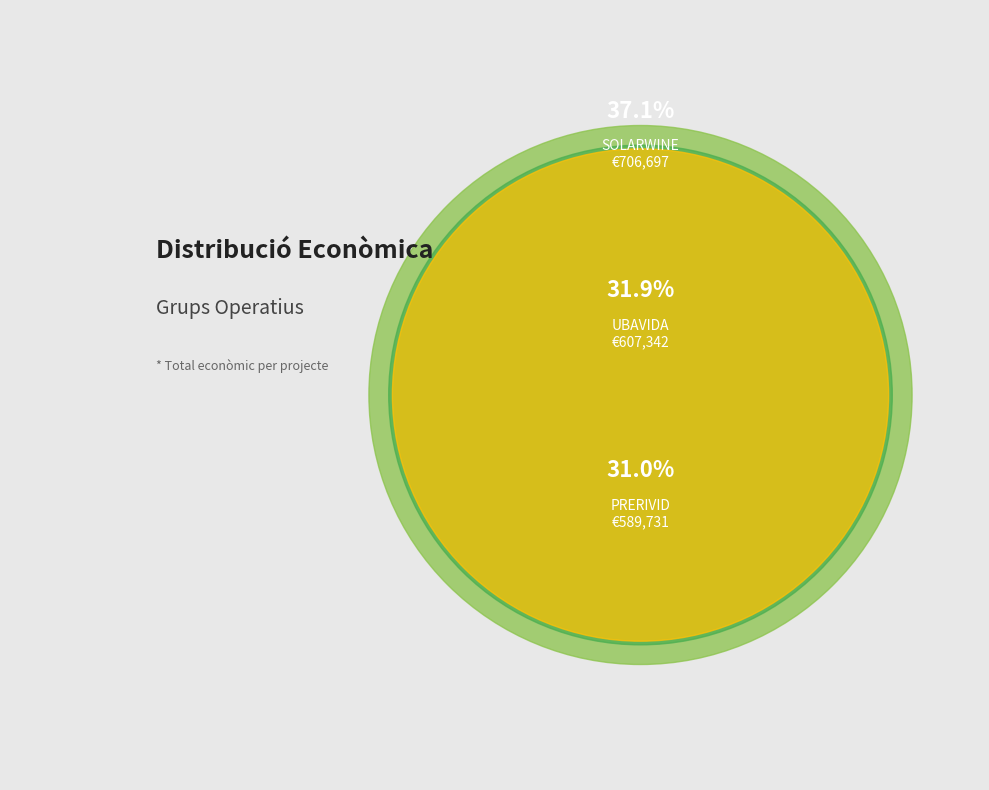

Combined, do UBAVIDA and PRERIVID account for over 50%?

Yes